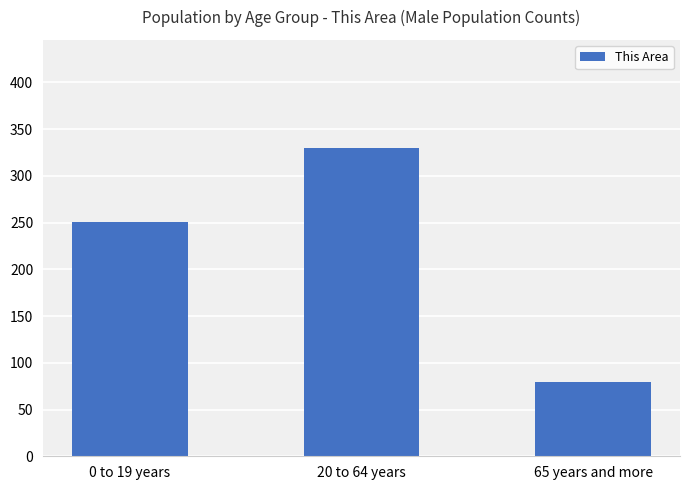

Is it true that the value at 65 years and more is 131?

False